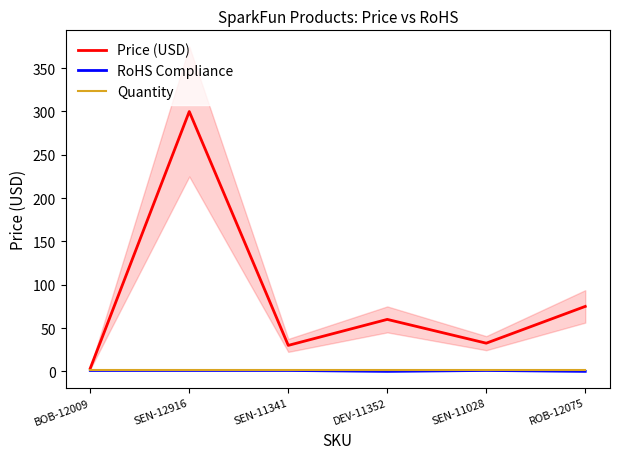

What is the difference between the maximum and second lowest values in the Price (USD) series?

270.0